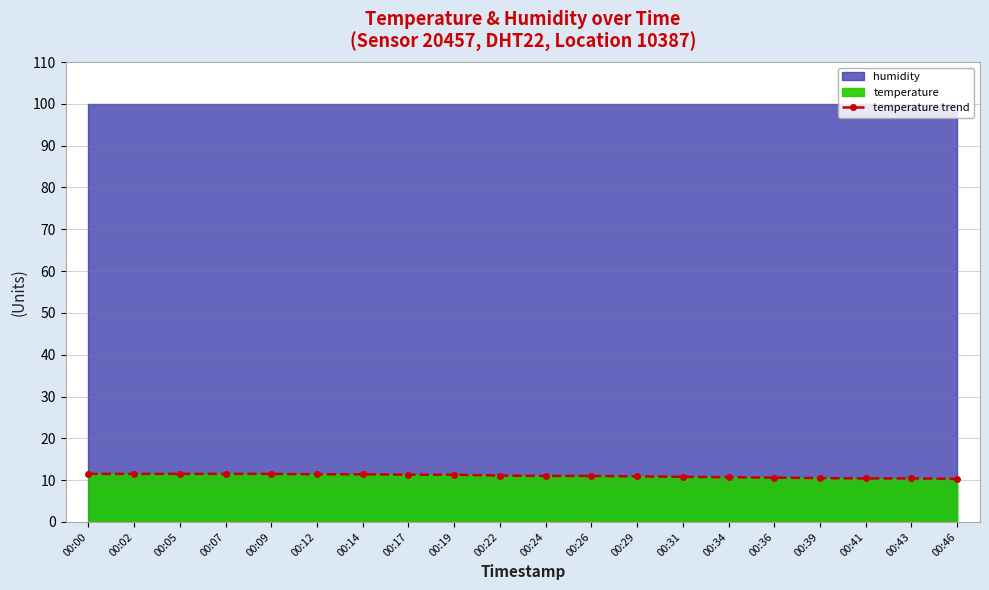

What is the sum of all values?

220.6